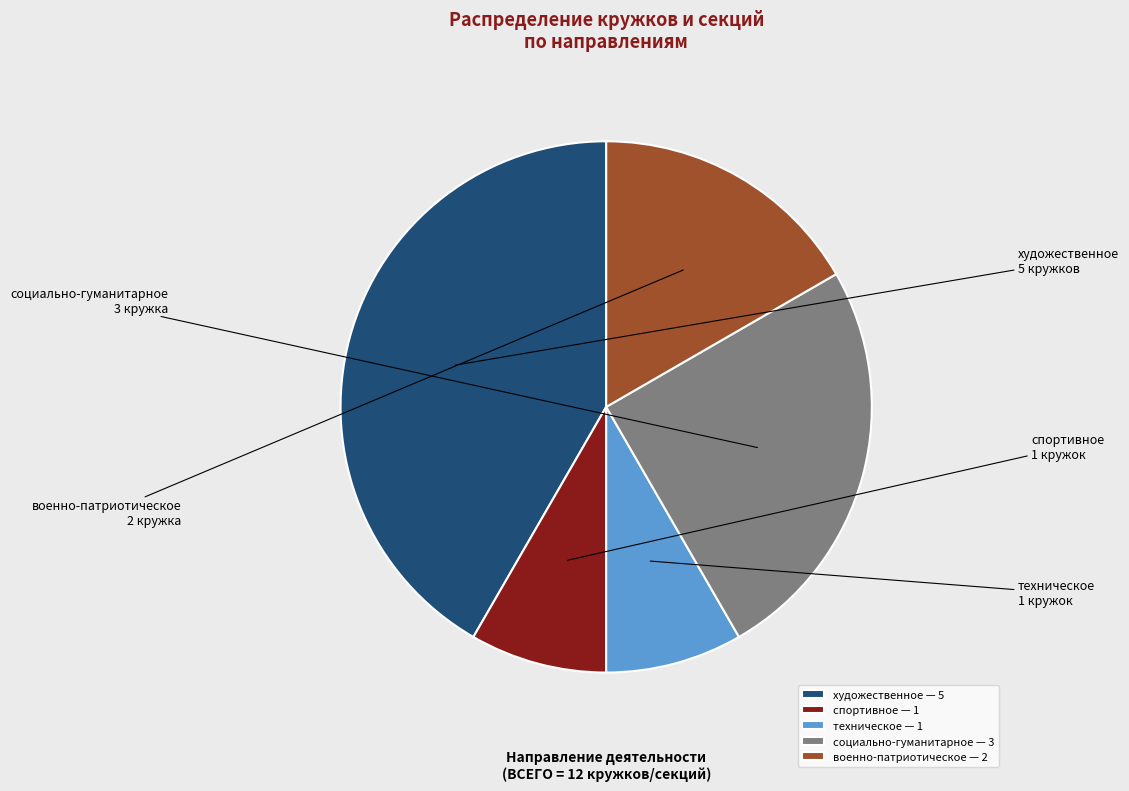

Which has a higher value, спортивное — 1 or социально-гуманитарное — 3?

социально-гуманитарное — 3